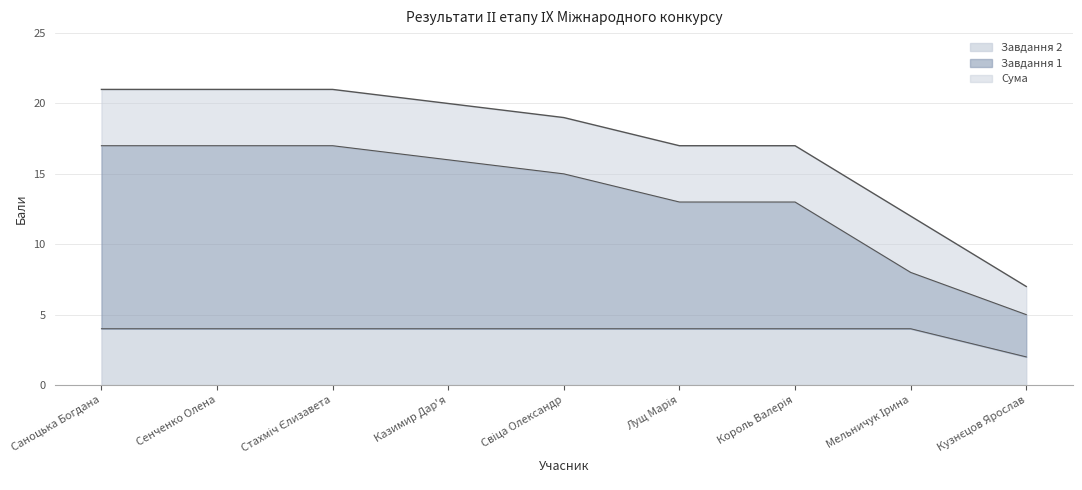

Read the Завдання 2 value at Свіца Олександр.

4